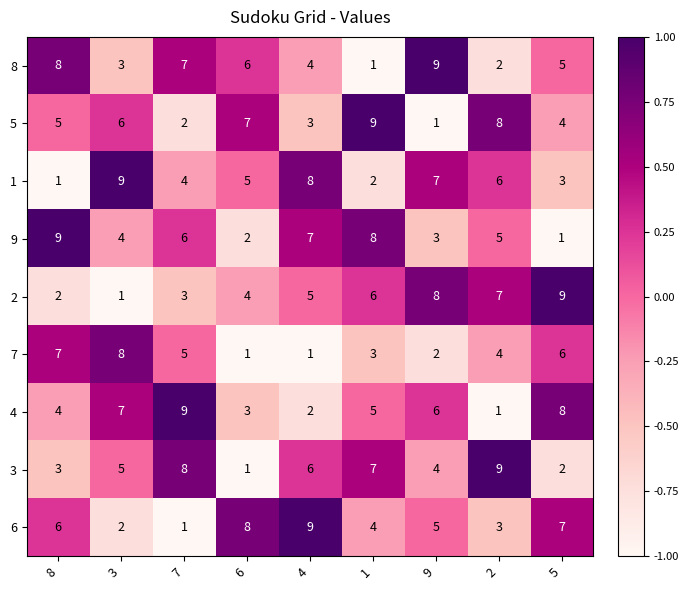

What is the maximum value for 1?

9